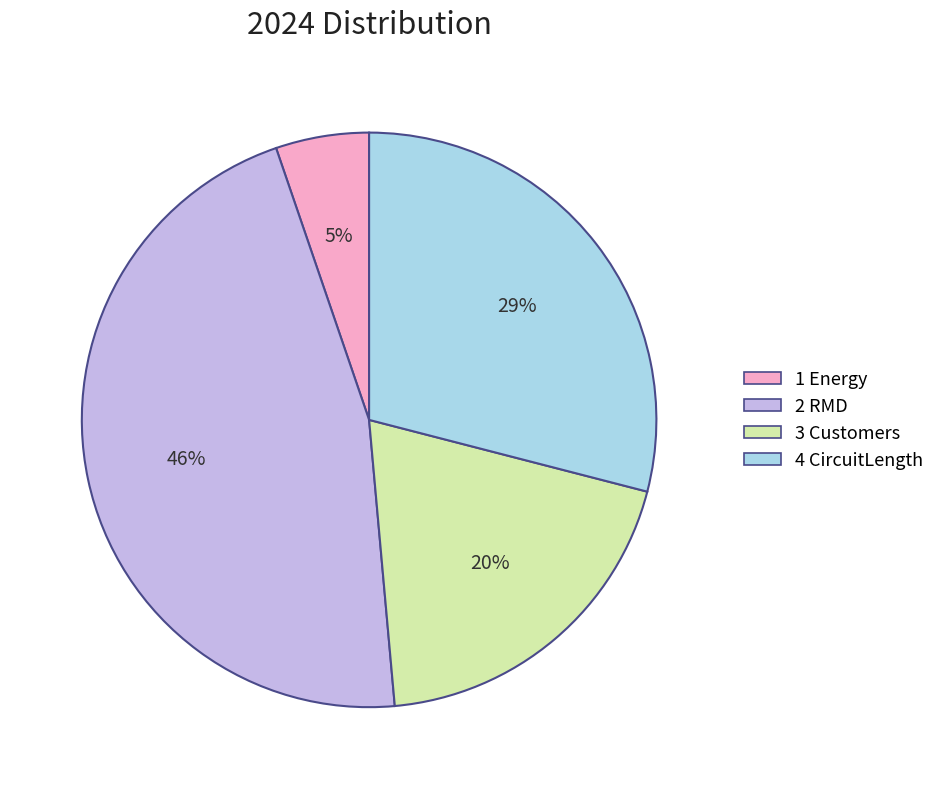

To the nearest percent, what is the average slice percentage?

25%